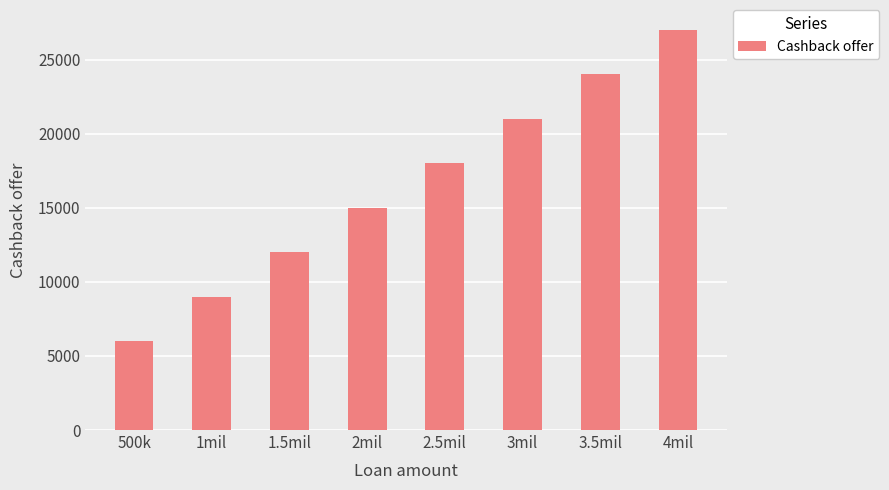

What position from the left is 500k?

1